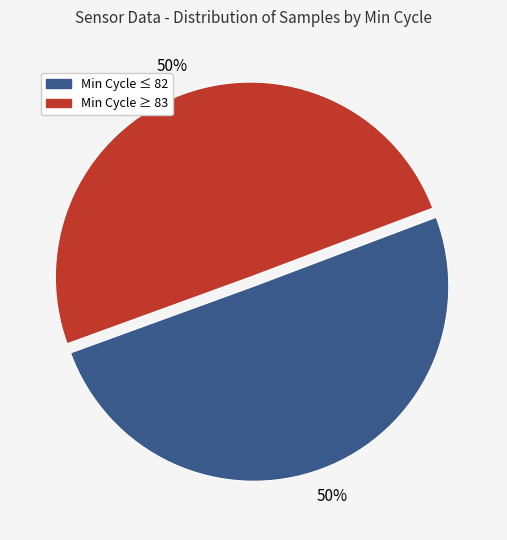

To the nearest percent, what is the average slice percentage?

50%